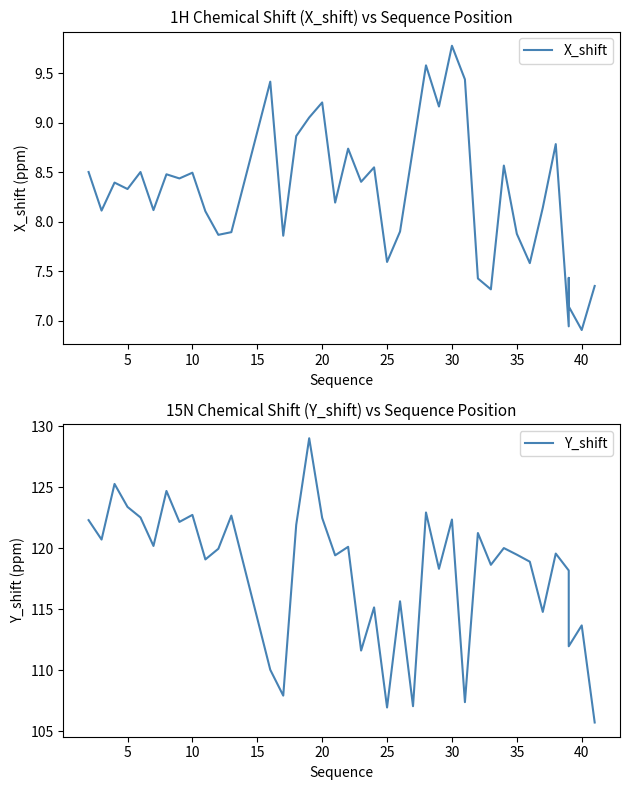

What is the difference between the maximum and minimum values in the X_shift series?

2.9